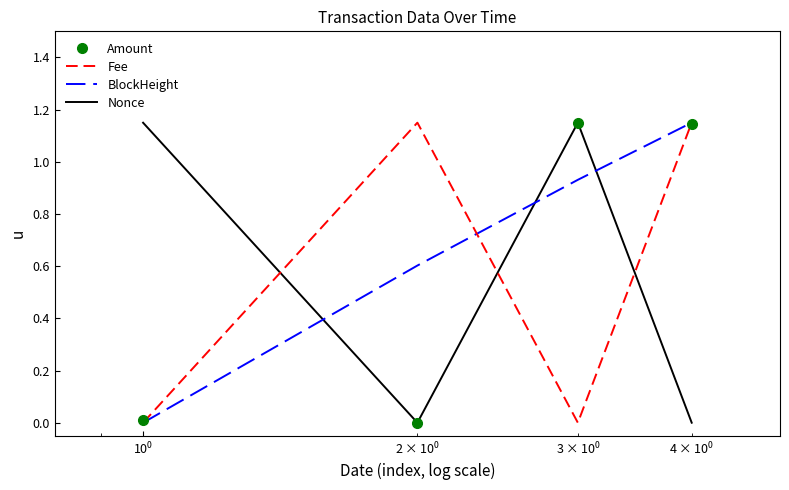

In Fee, how many points are lower than both neighbors (excluding endpoints)?

1